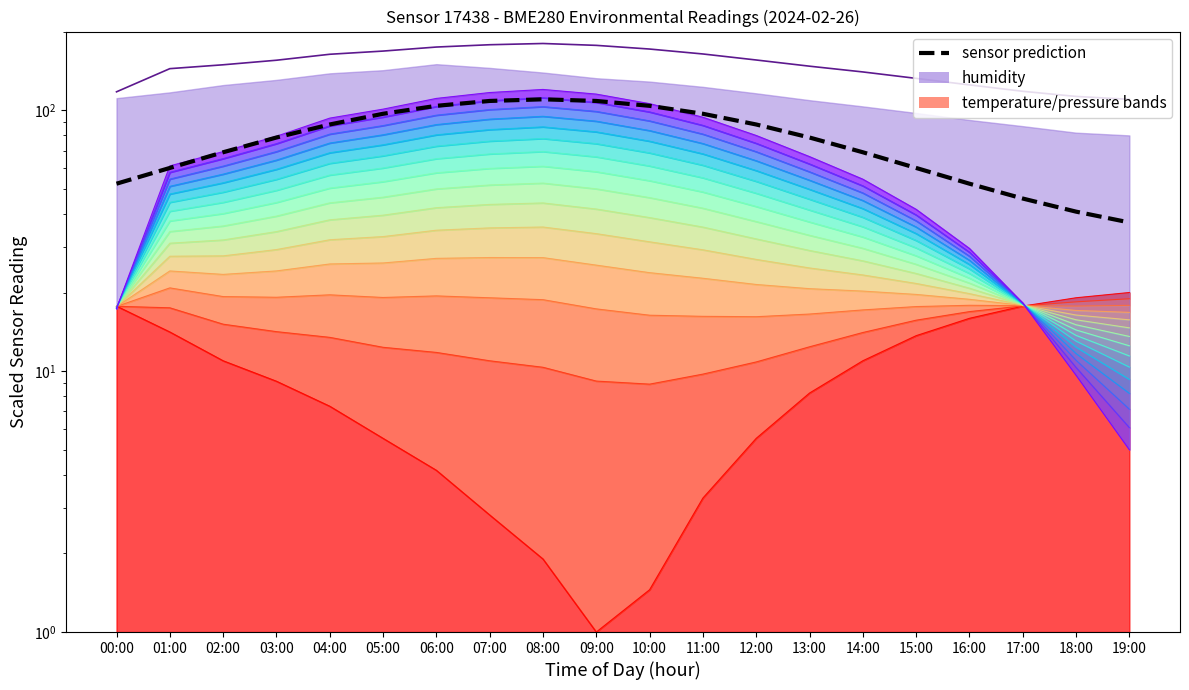

Reading left to right, list all the values displayed in this chart.

pressure: 117.5	144.2	149.2	155.3	163.7	168.4	174.4	178.0	180.0	177.1	171.4	164.1	155.6	147.3	140.0	132.3	124.9	118.1	112.8	110.0
sensor prediction: 52.2	60.0	68.9	78.5	88.1	96.8	103.8	108.4	110.0	108.4	103.8	96.8	88.1	78.5	68.9	60.0	52.2	45.8	40.8	37.1